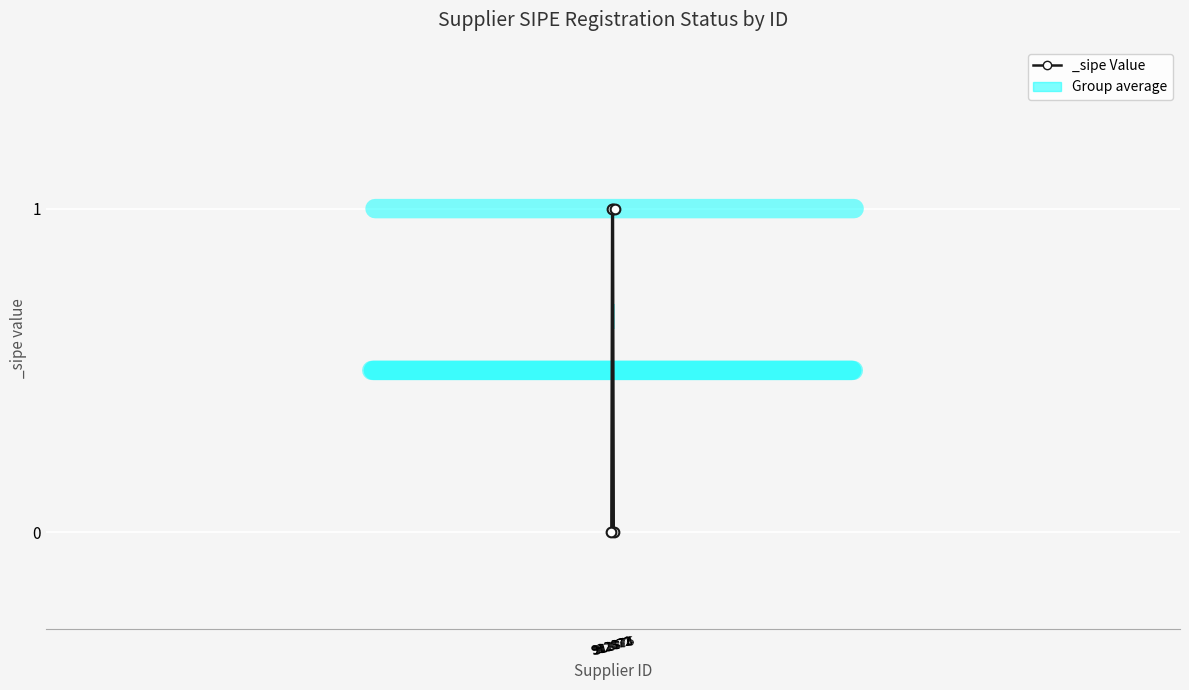

How many values are between 0 and 1?

5